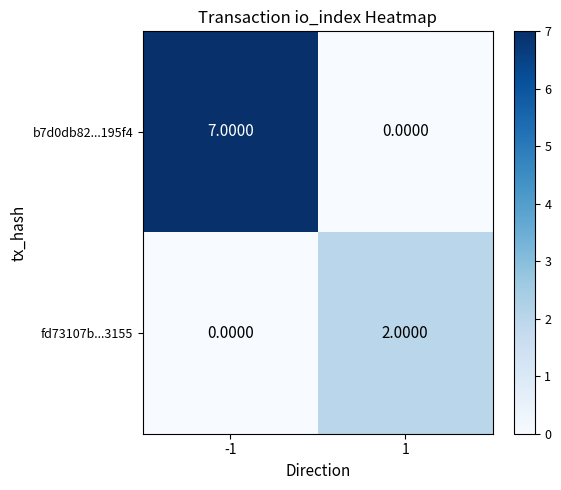

List the series in order of their overall mean, lowest first.

fd73107b...3155, b7d0db82...195f4